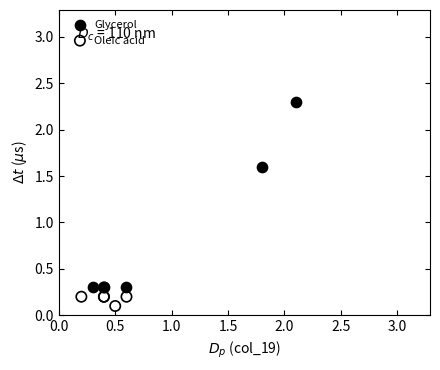

Which series has the largest Y range (max minus min)?

Glycerol